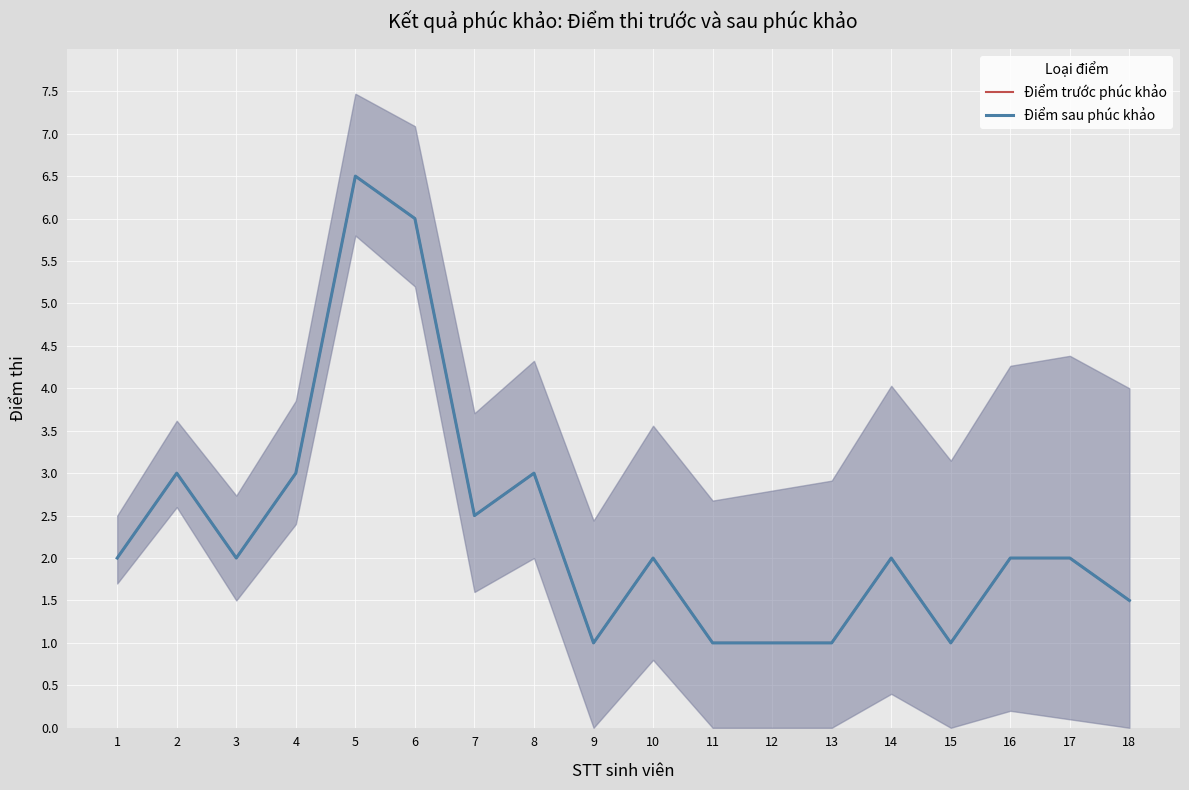

Between 6 and 1, which is larger?

6